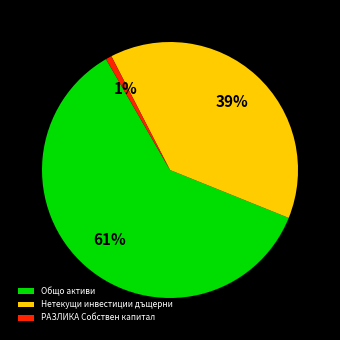

How many slices are in this pie chart?

3